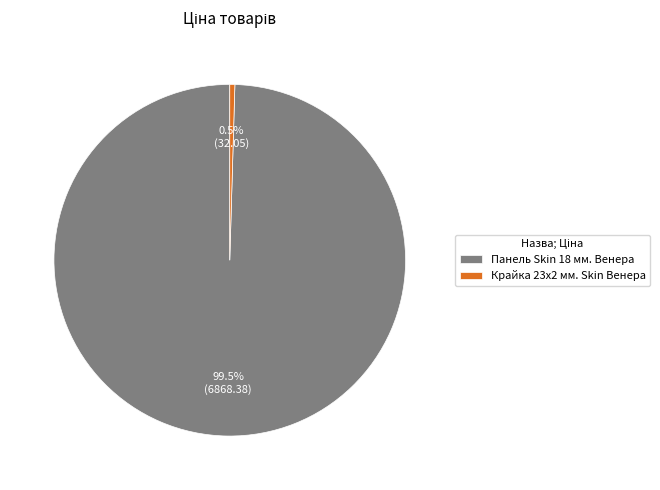

How many slices are in this pie chart?

2